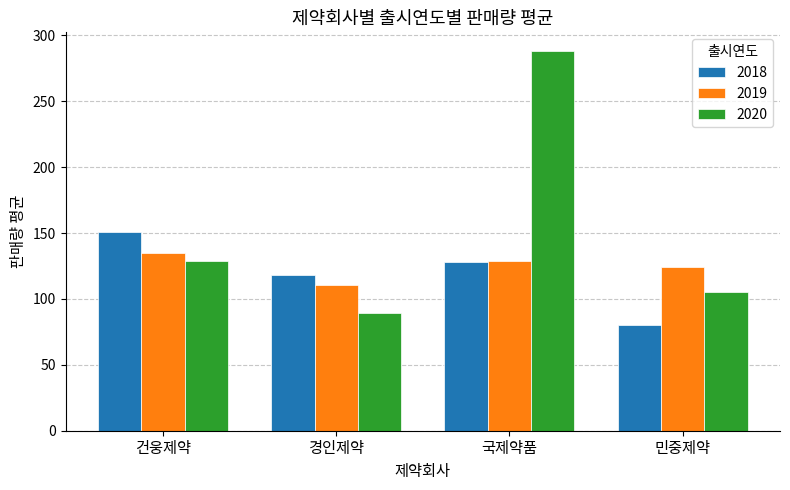

Reading left to right, extract all data points from this chart.

2018: 151.0	118.0	127.8	80.3
2019: 135.0	110.5	129.0	124.0
2020: 129.0	89.0	288.0	105.0